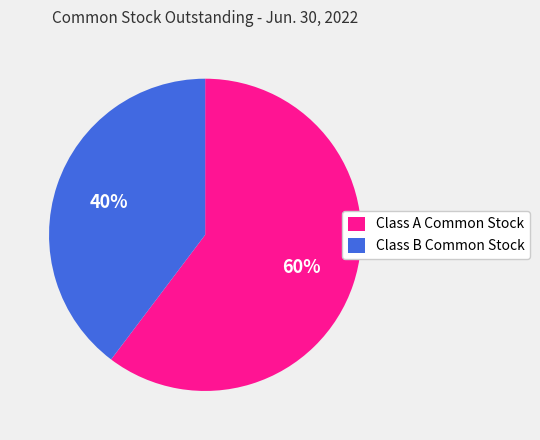

Do Class A Common Stock and Class B Common Stock together represent more than half of the pie?

Yes